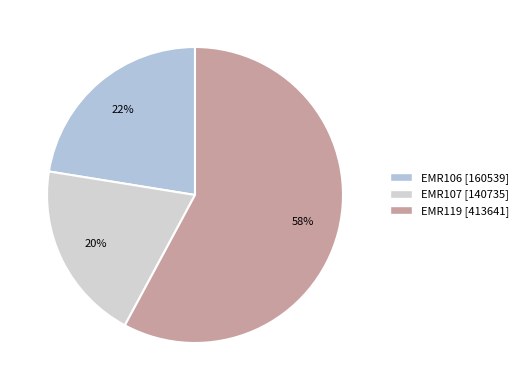

Which category accounts for the majority?

EMR119